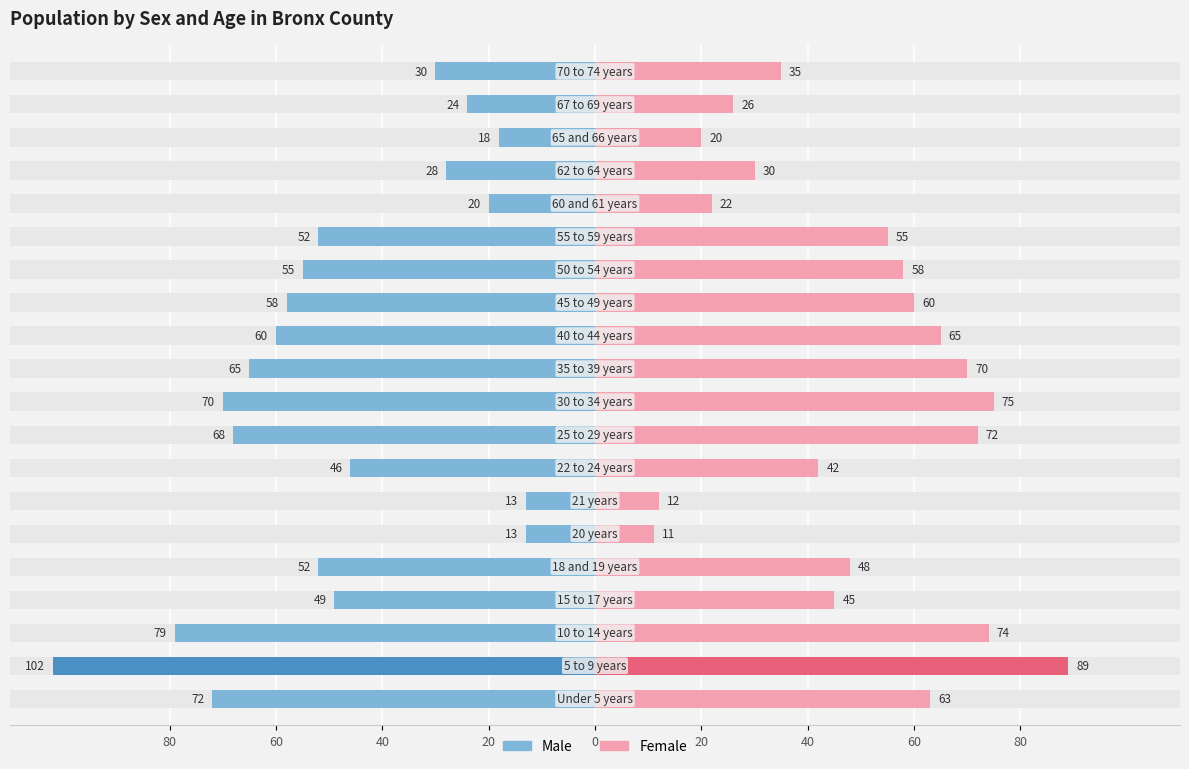

At which category is the sum across all series the highest?

9